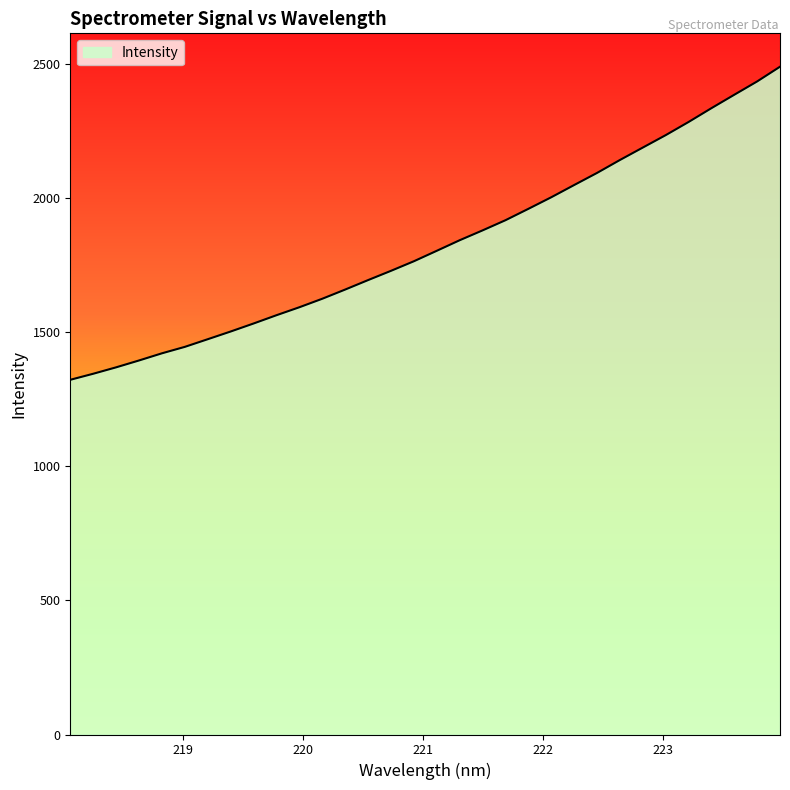

What is the difference between the maximum and minimum values?

1166.9